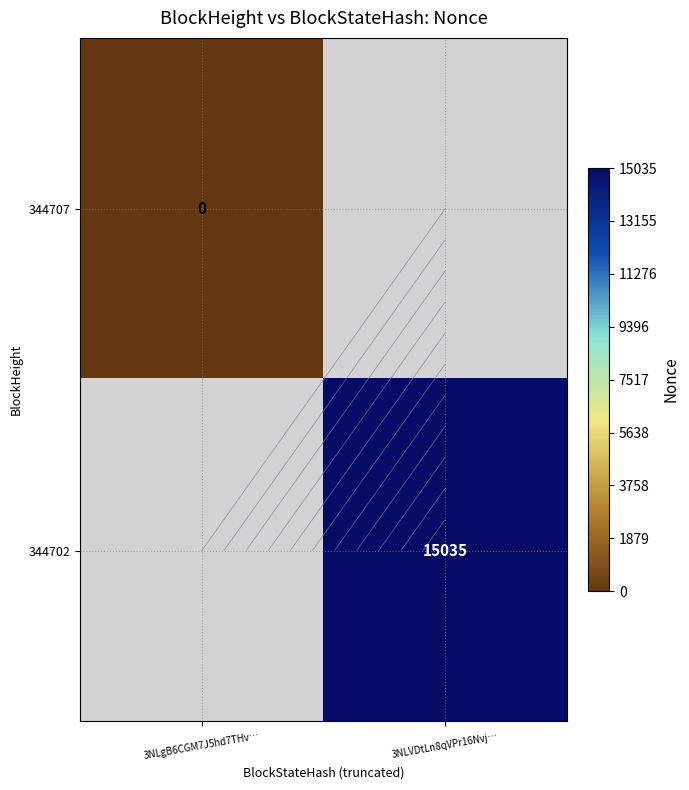

Rank the series by their maximum value, from lowest to highest.

344707, 344702